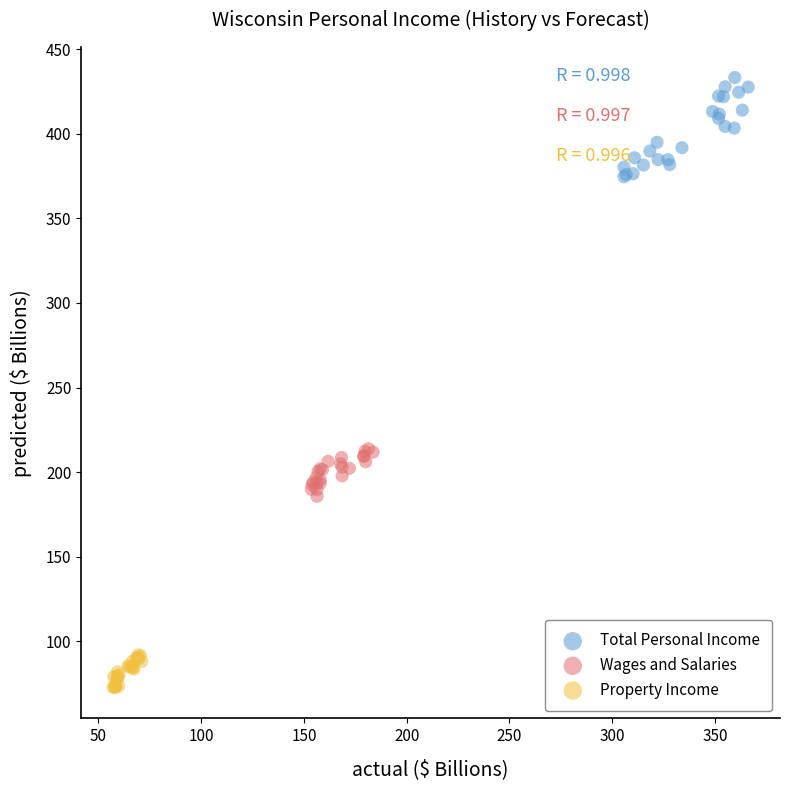

What are all the series names shown in the legend?

Total Personal Income, Wages and Salaries, Property Income